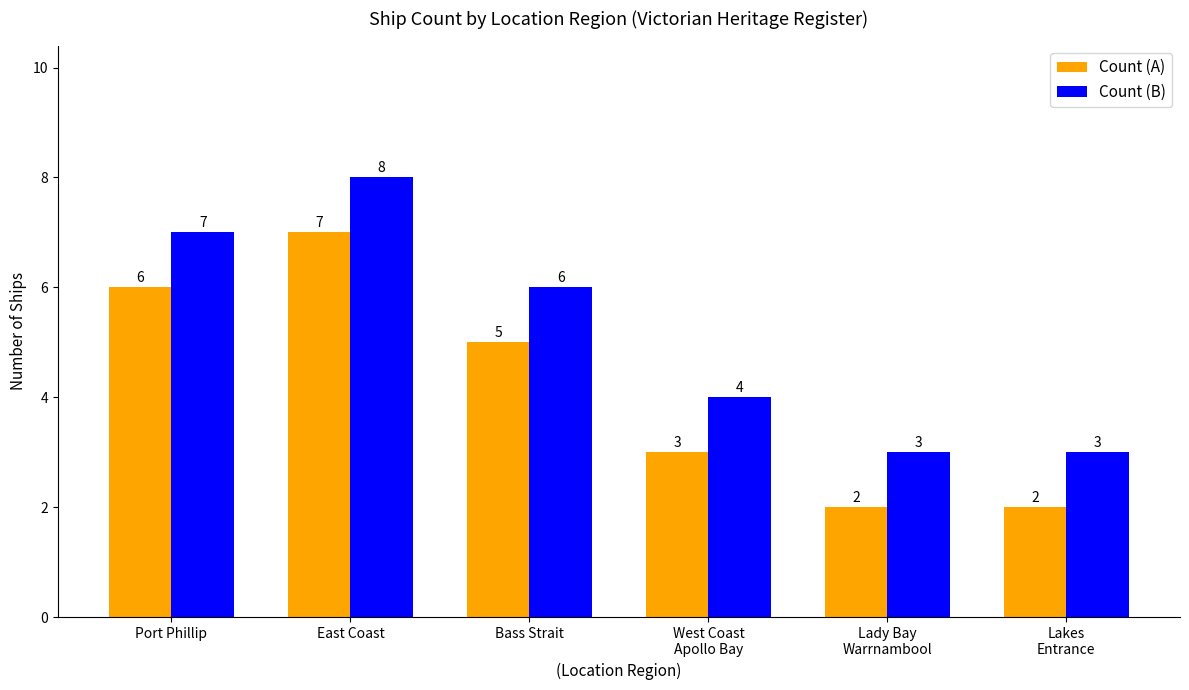

Is it true that Count (A) equals 3 at Lady Bay
Warrnambool?

False